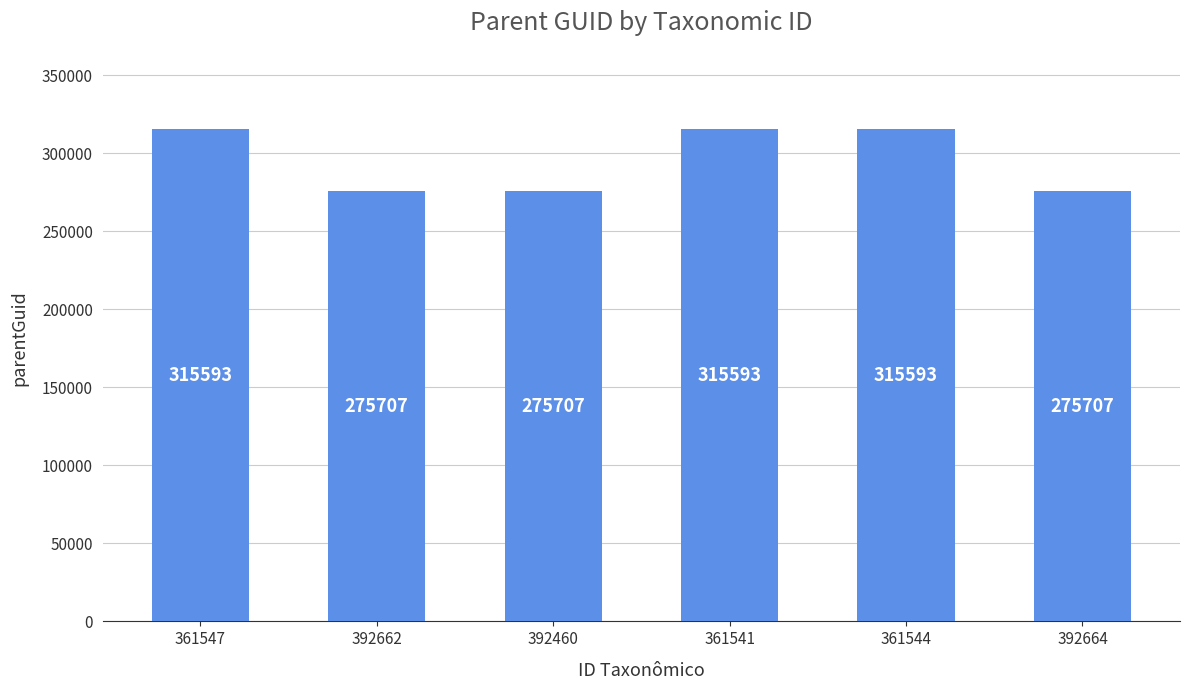

The value at 392664 is 275707. True or false?

True